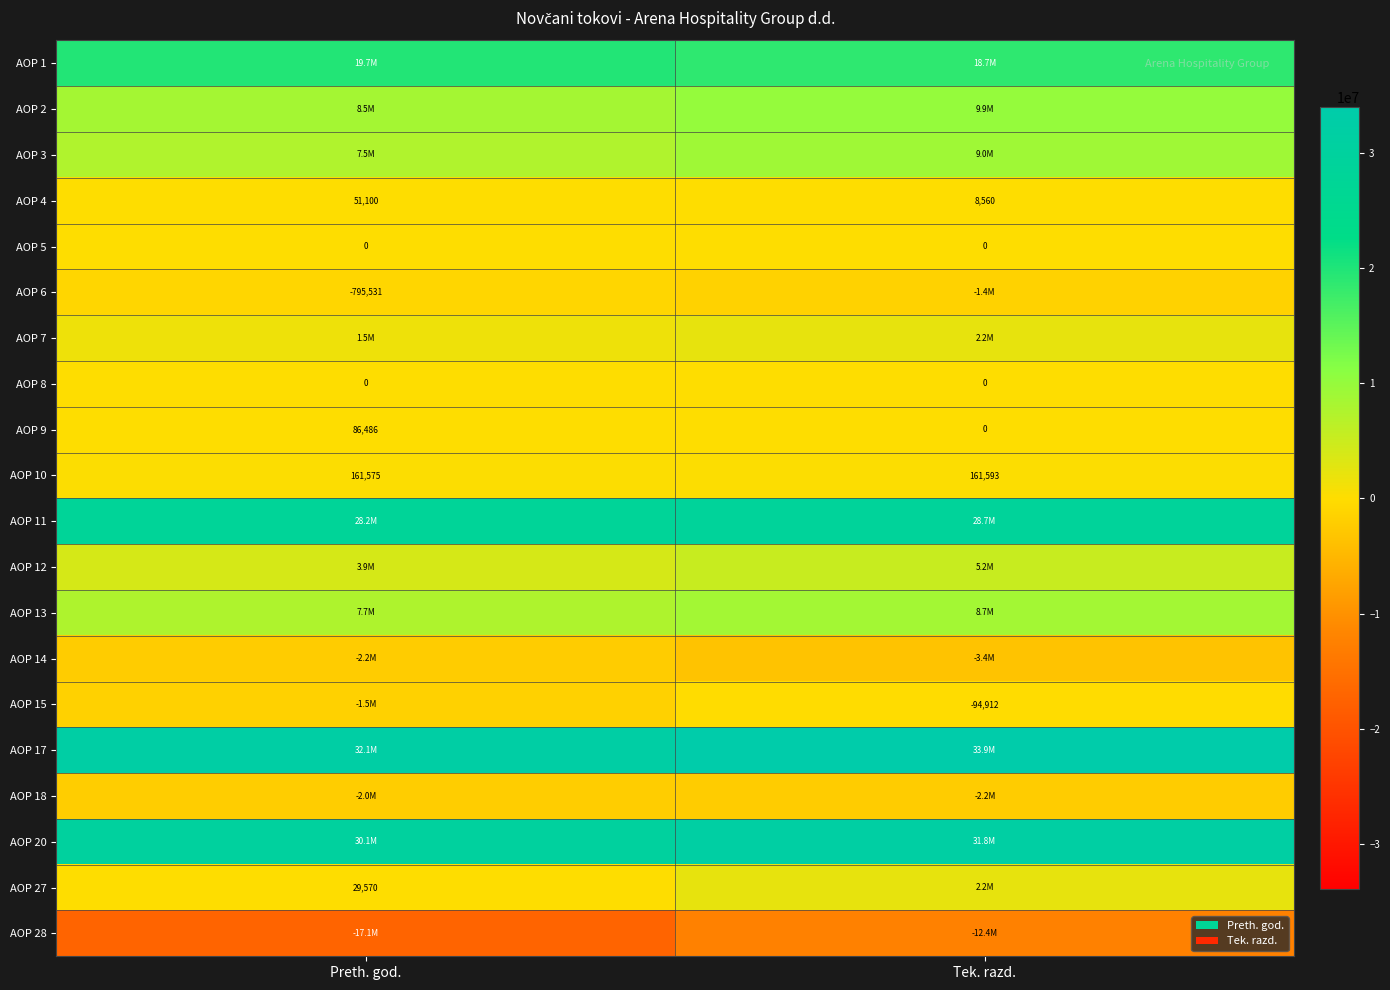

At how many categories does at least one series exceed 17953480?

2